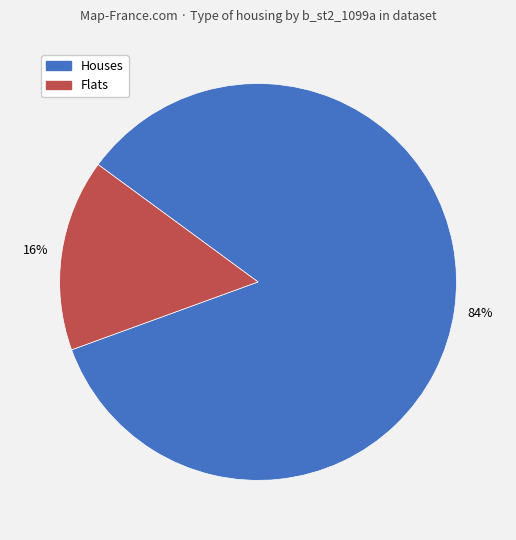

Between Flats and Houses, which is larger?

Houses